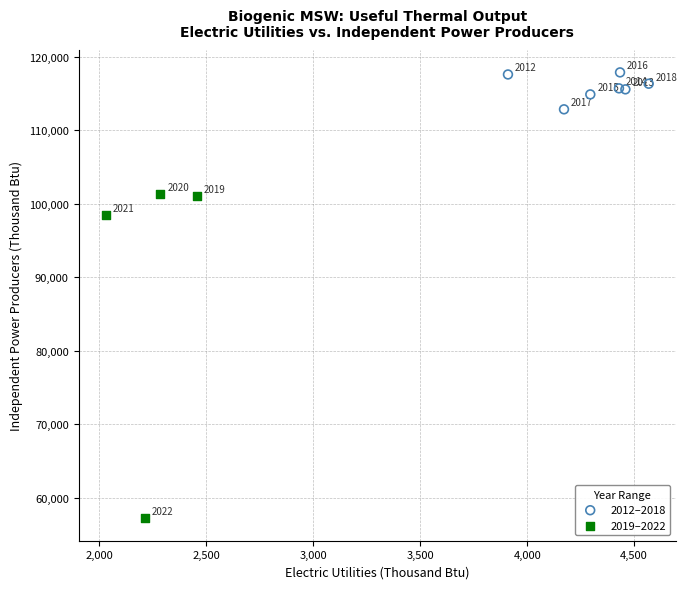

Which series contains the highest Y value?

2012–2018